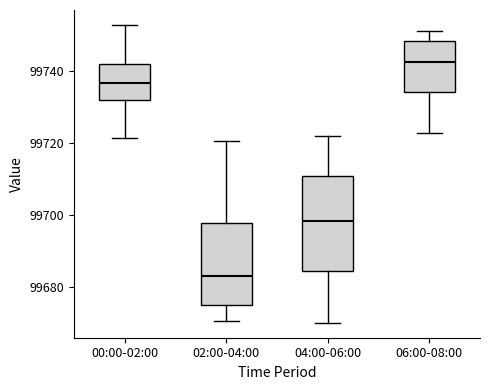

Which box is the tallest, from its lower edge to its upper edge?

04:00-06:00